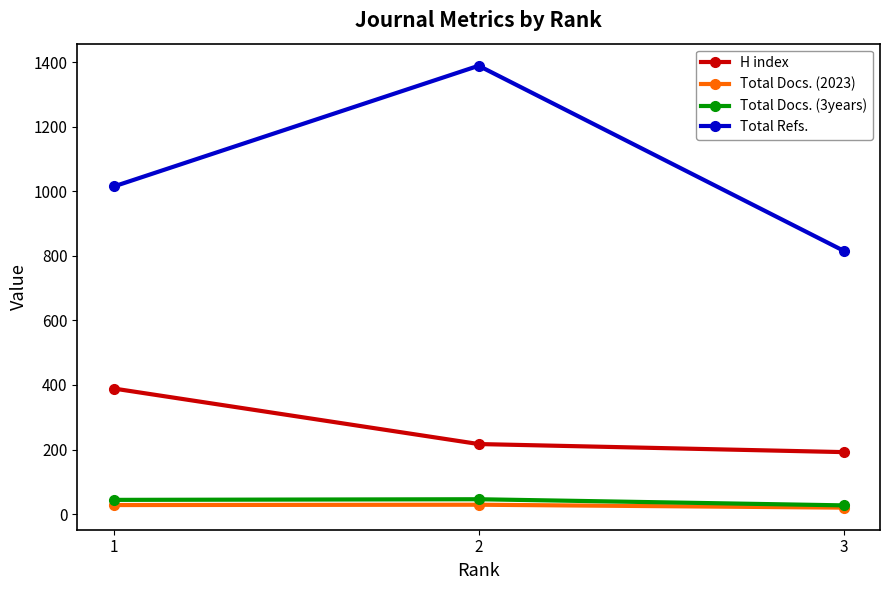

How many data points in H index are less than 217?

1